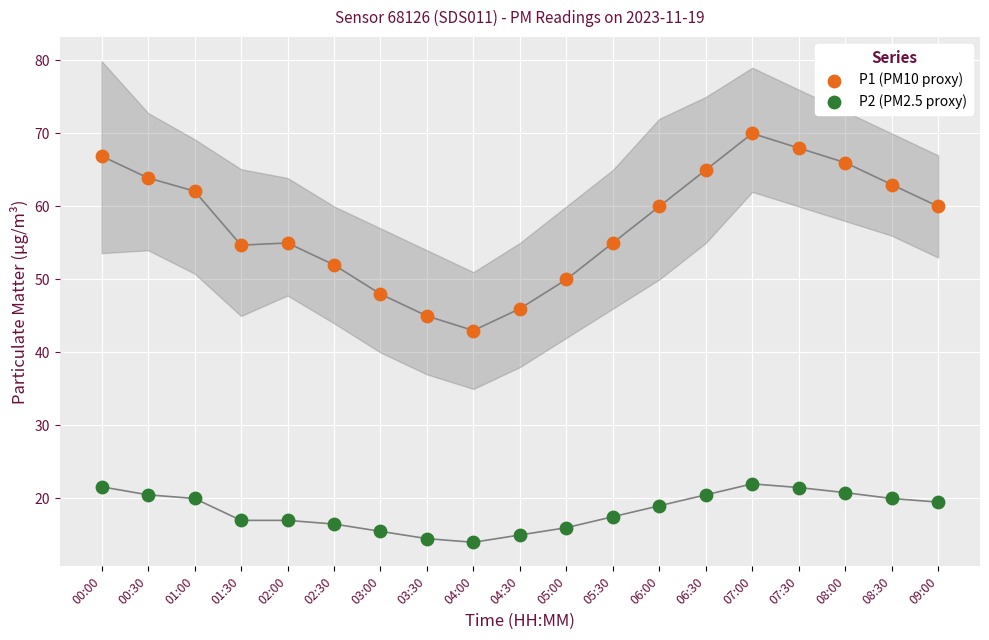

Which series reaches the maximum Y coordinate?

P1 (PM10 proxy)